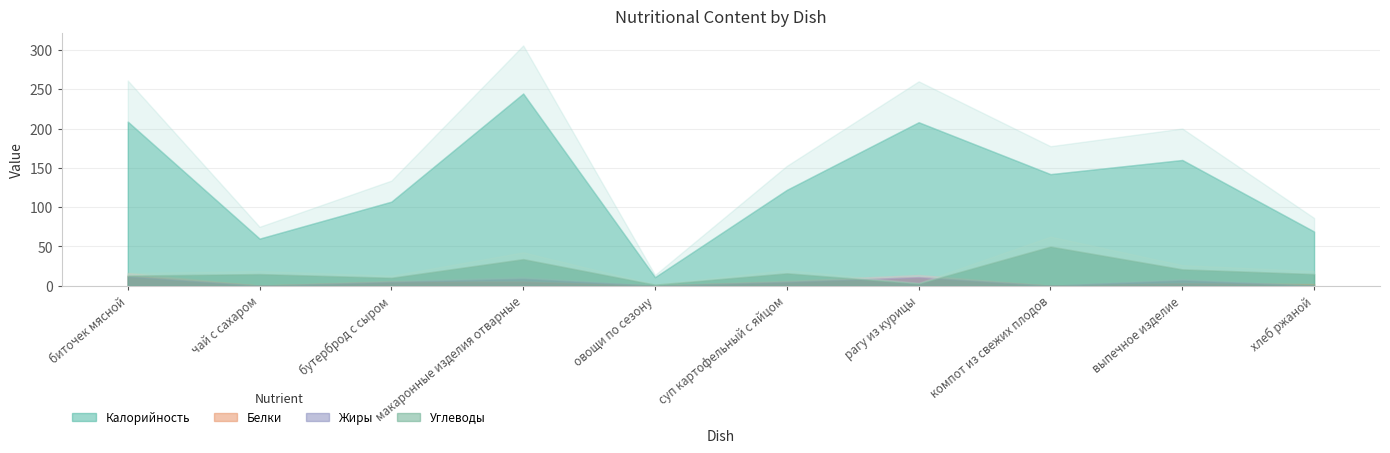

How many values in the Белки series exceed 5?

2